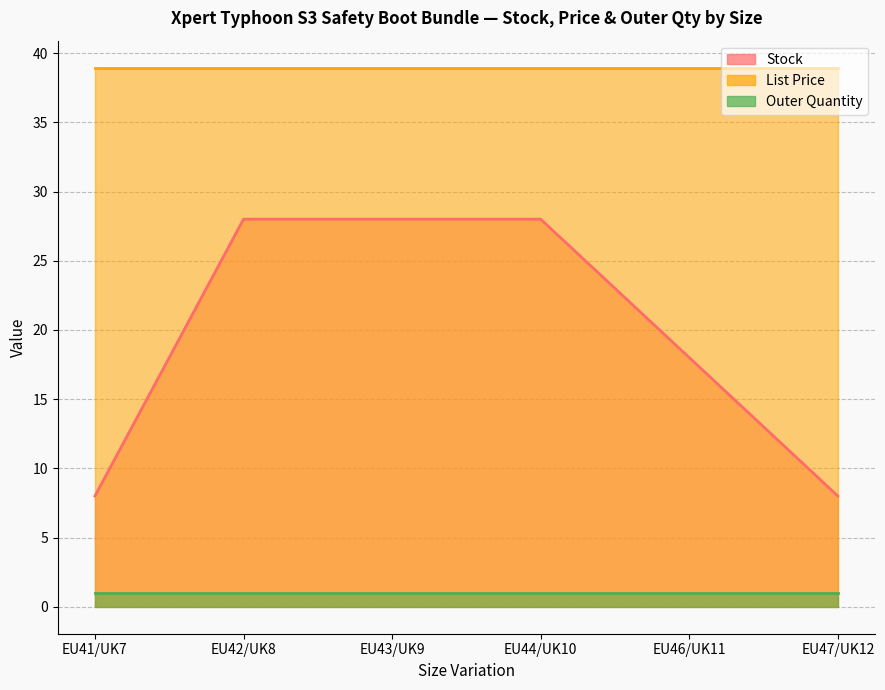

Which category has the lowest value across all series?

EU41/UK7